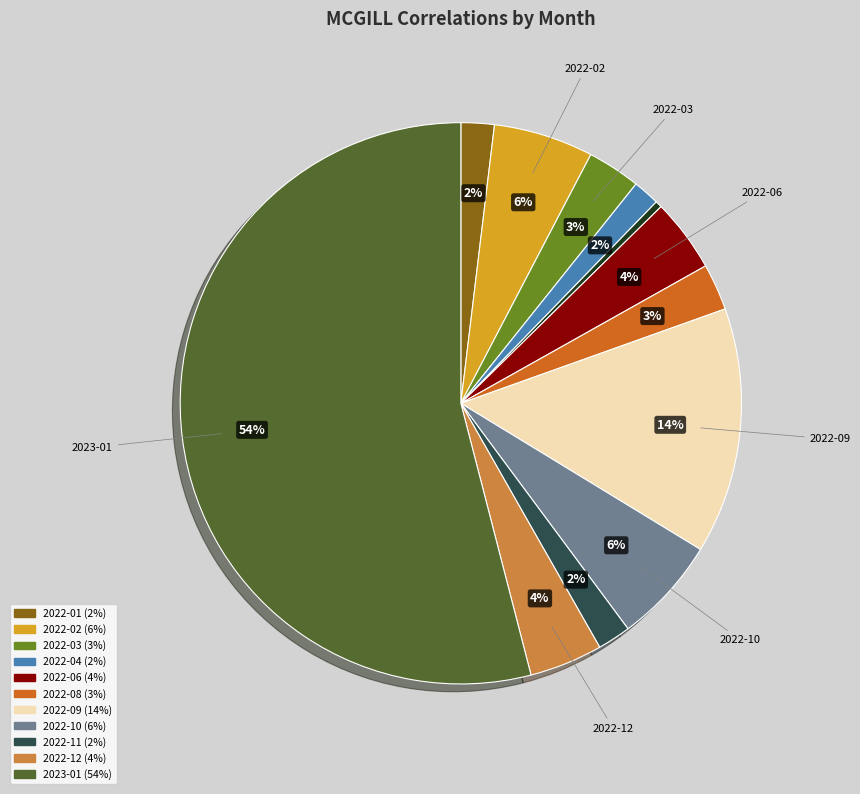

To the nearest percent, what is the difference between the largest and smallest slice percentages?

54%